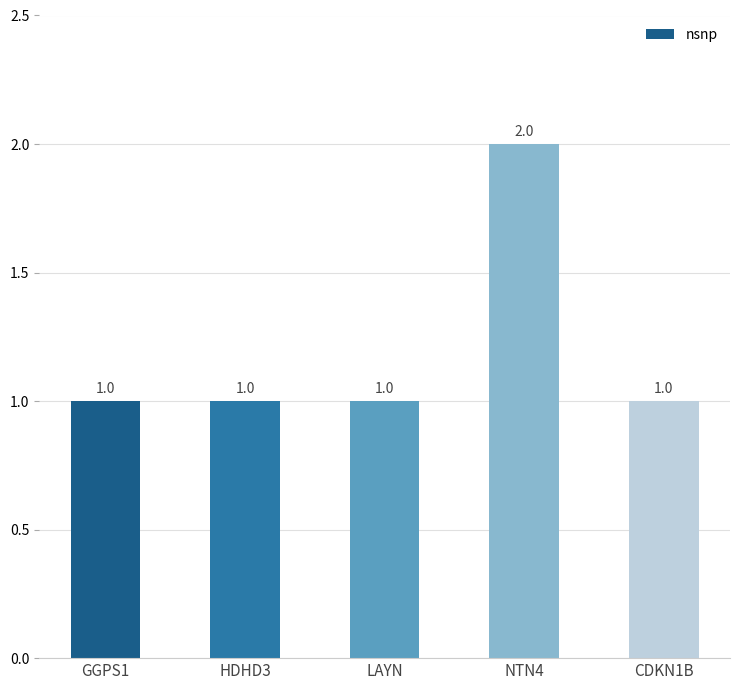

The value at LAYN is 1. True or false?

True